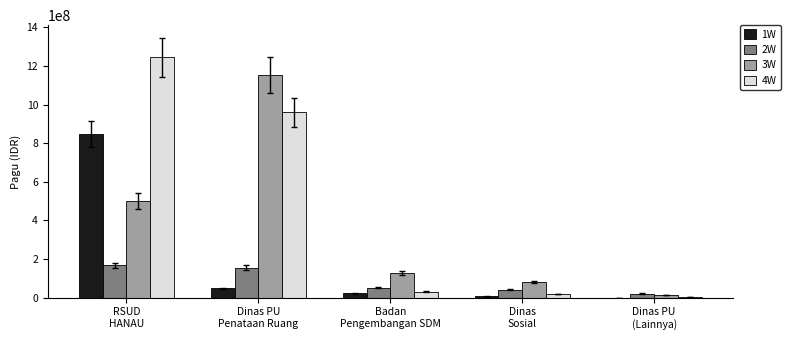

Is it true that 1W equals 846300000 at RSUD
HANAU?

True